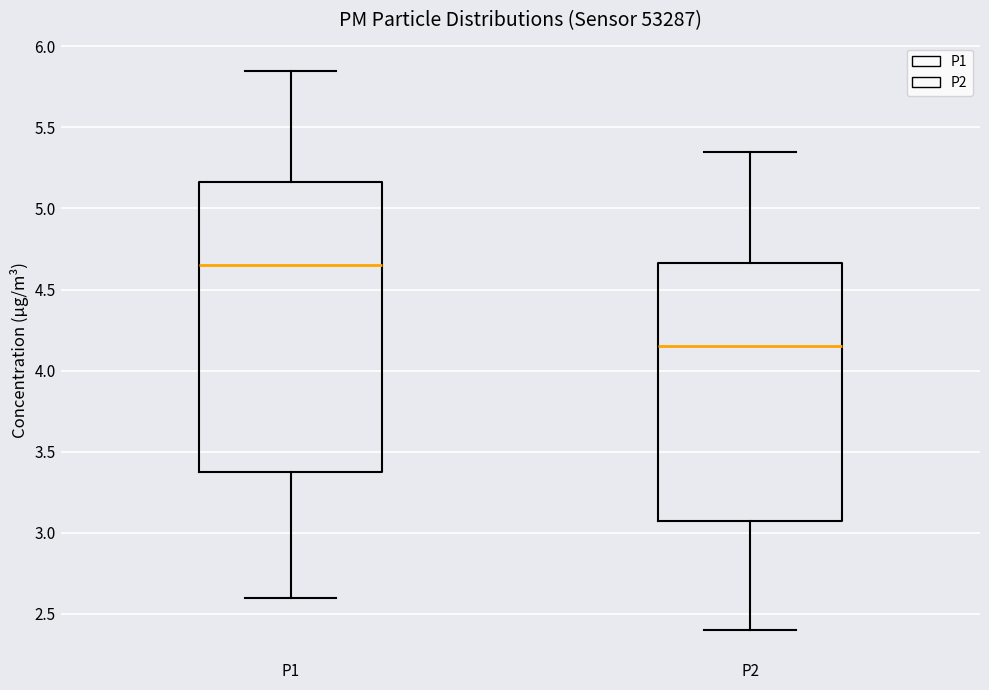

Reading left to right, read every box against the y-axis: the position of its median line, the range the box covers, and the ends of its whiskers. The values are not printed on the chart, so give them approximately, as read against the axis.

P1: median 4.65, box 3.40 to 5.15, whiskers 2.60 to 5.85
P2: median 4.15, box 3.10 to 4.65, whiskers 2.40 to 5.35